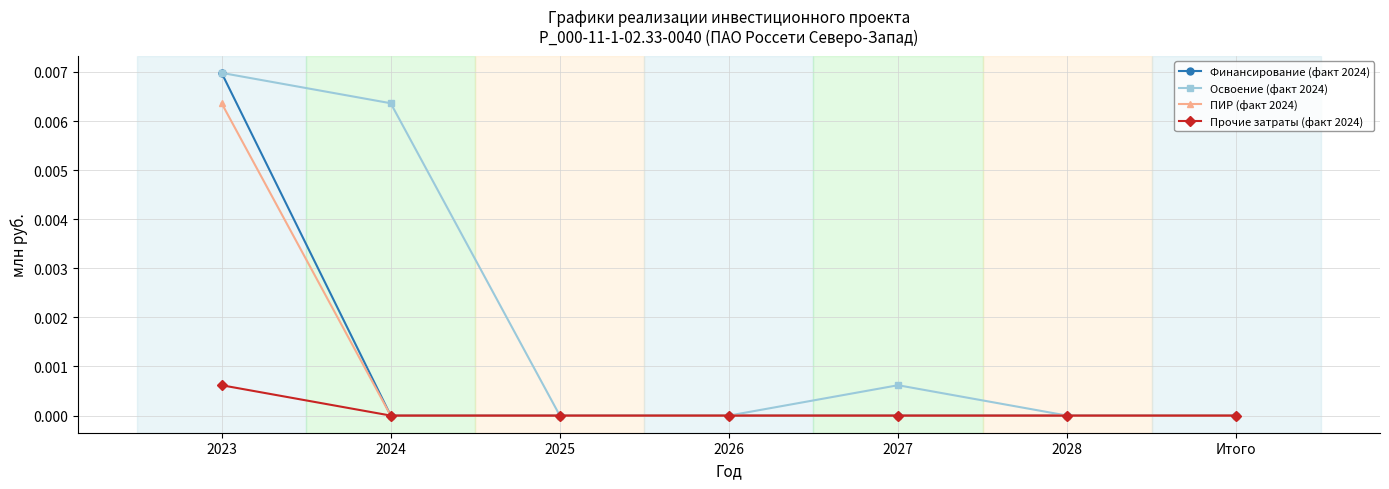

How many Прочие затраты (факт 2024) values are between 0 and 1?

7